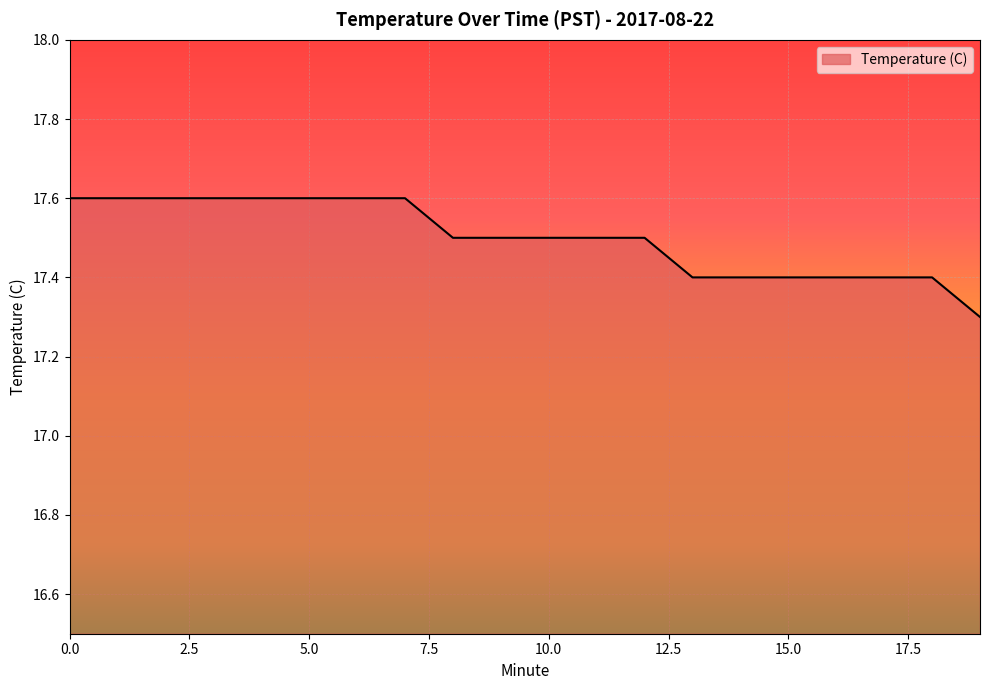

What is the greatest value displayed?

17.6